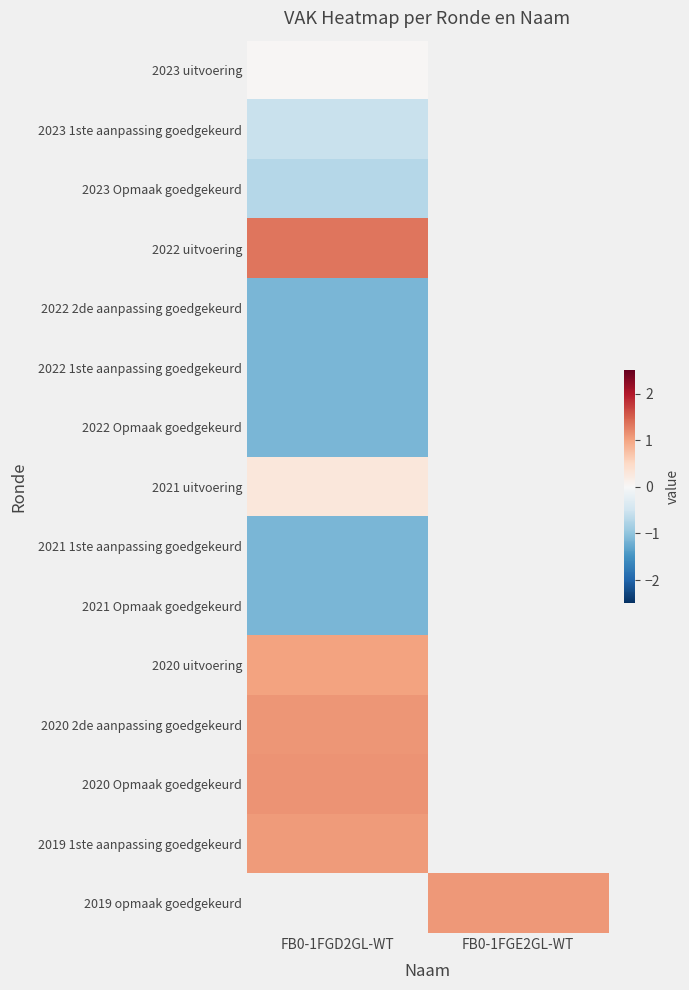

At how many categories does at least one series exceed 0?

2